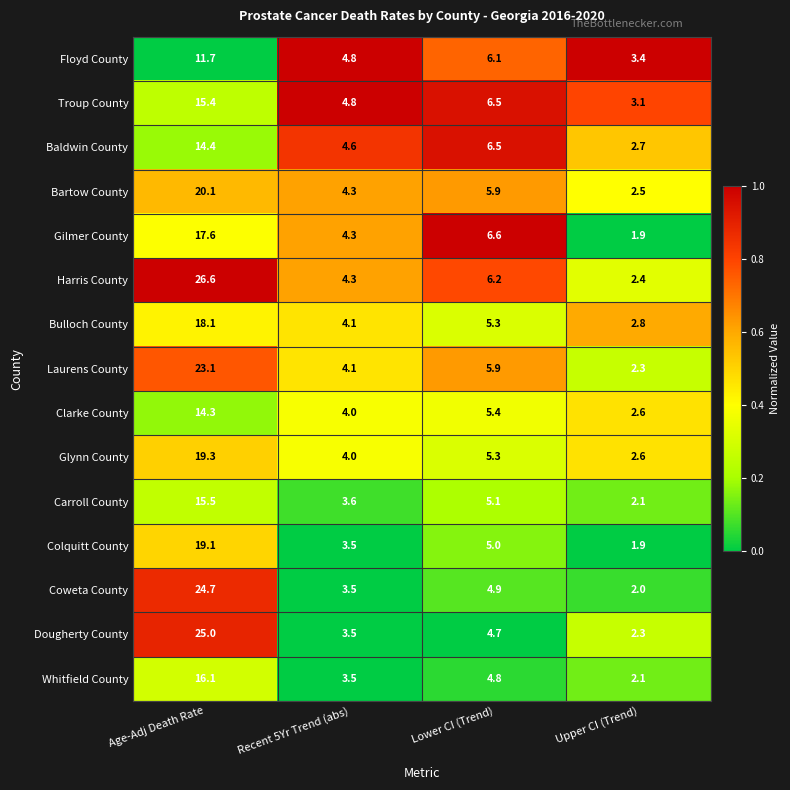

How many distinct data groups are displayed?

15